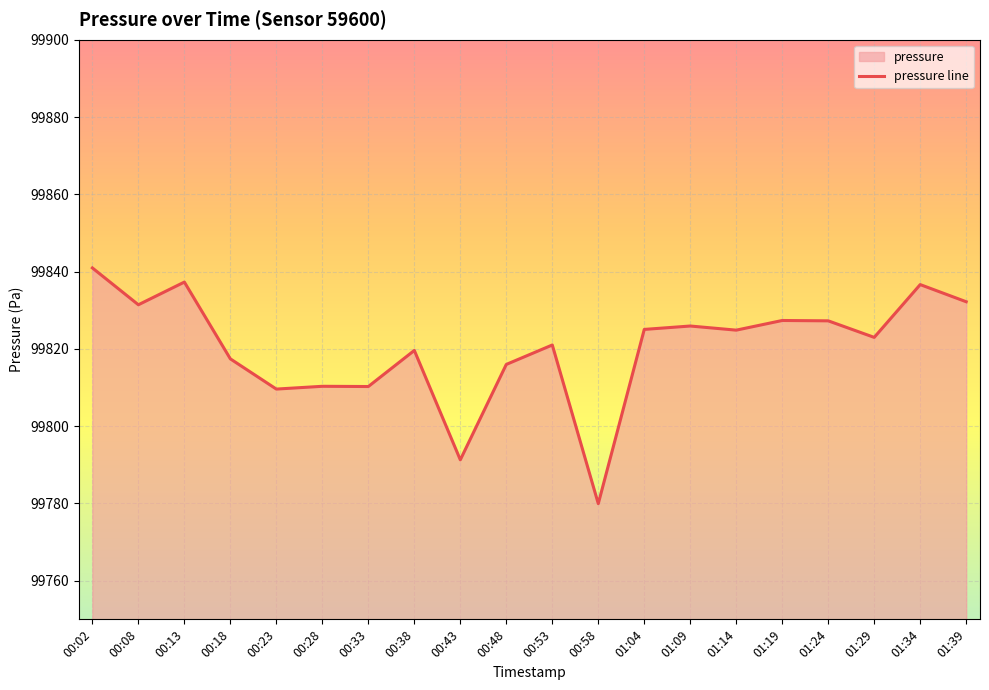

What is the difference between the values at 00:33 and 00:43?

19.0